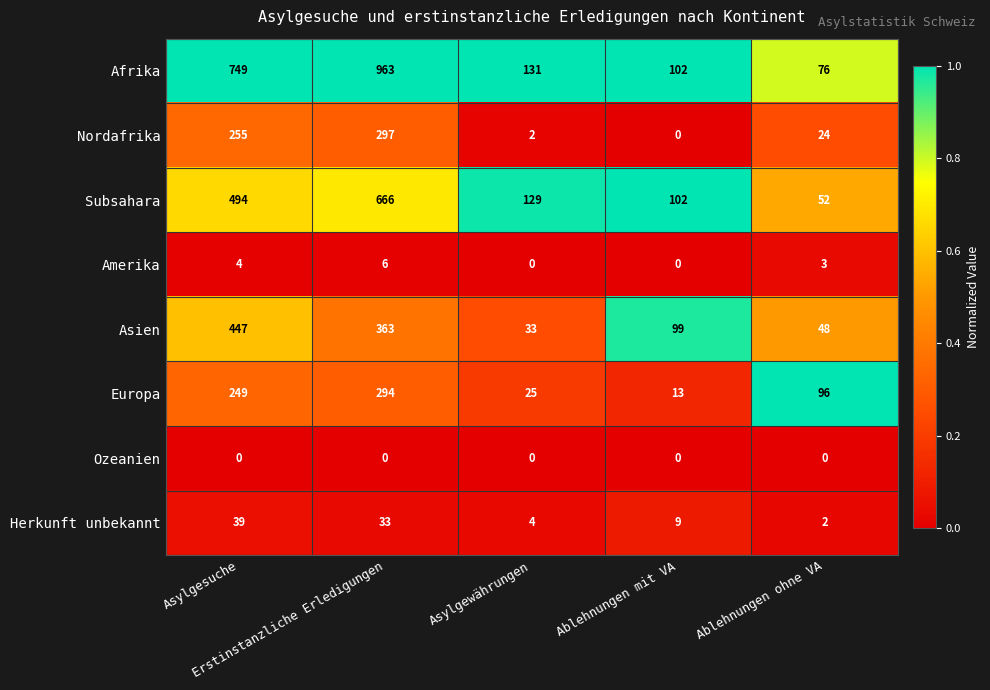

Count the Amerika values in the range 0 to 4.

4